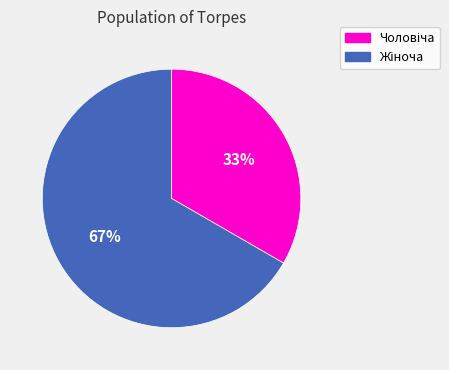

Is there a majority slice in this chart?

Yes